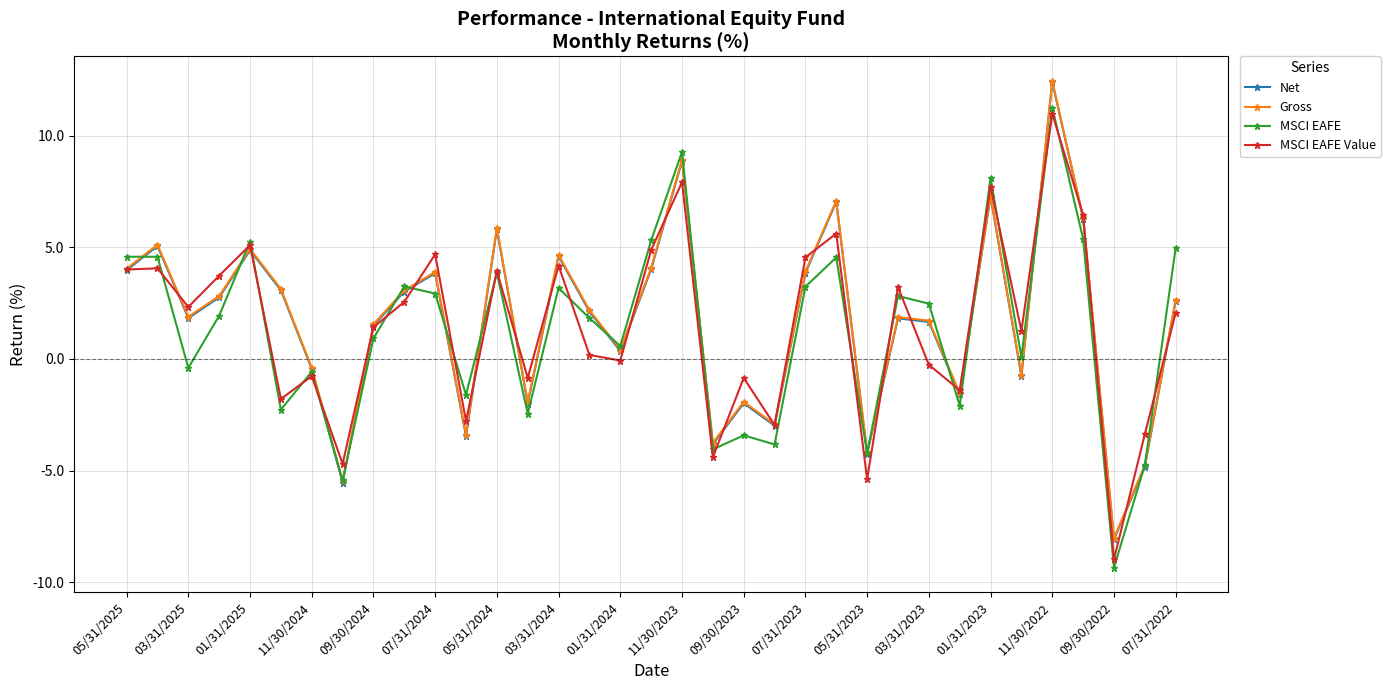

What is the value of the Gross point at the 5th from the left?

4.9